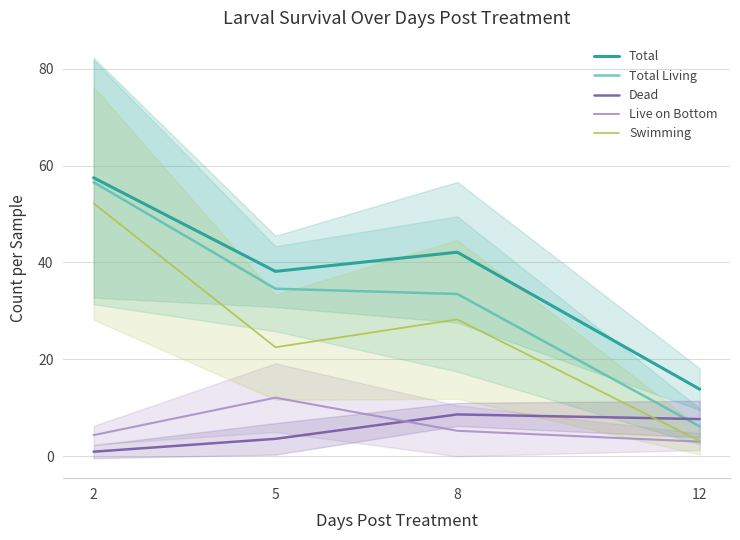

What is the sum of the Dead values at 2 and 8?

9.6